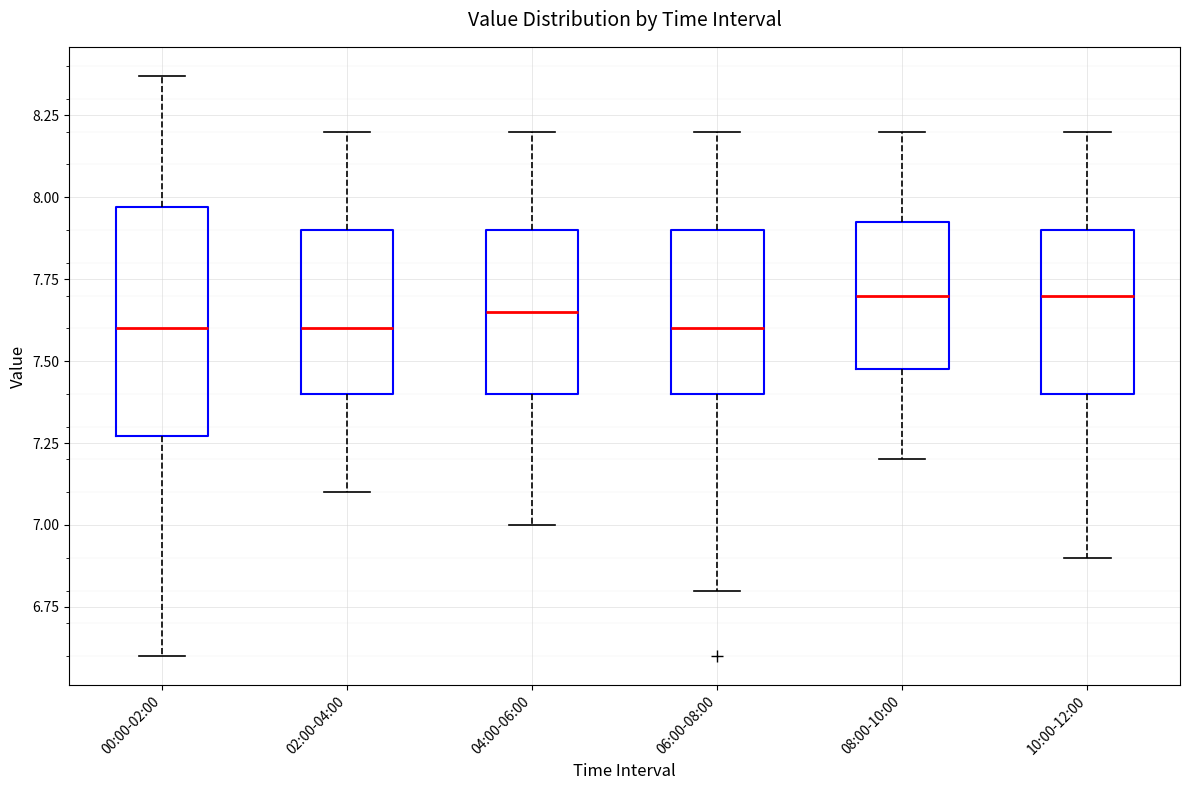

Where is the lower edge of the box for 04:00-06:00 on the y-axis? The values are not printed on the chart, so give them approximately, as read against the axis.

7.40